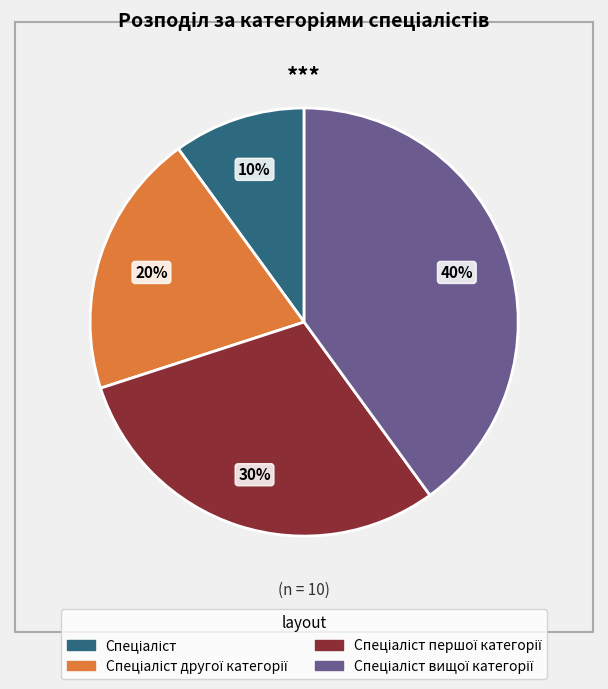

Is there a majority slice in this chart?

No